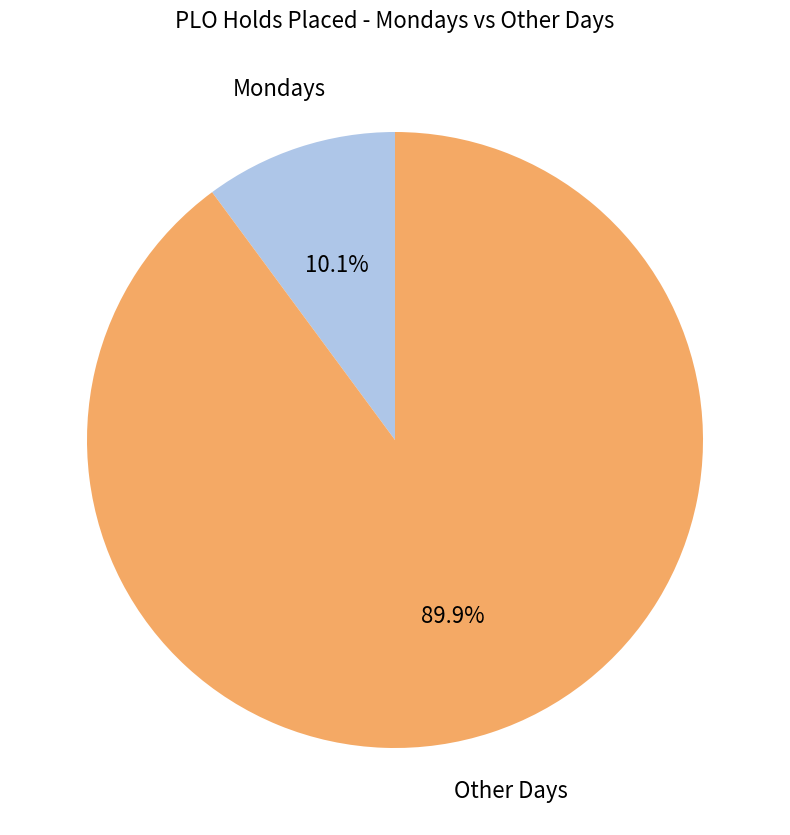

Does any single category account for the majority?

Yes